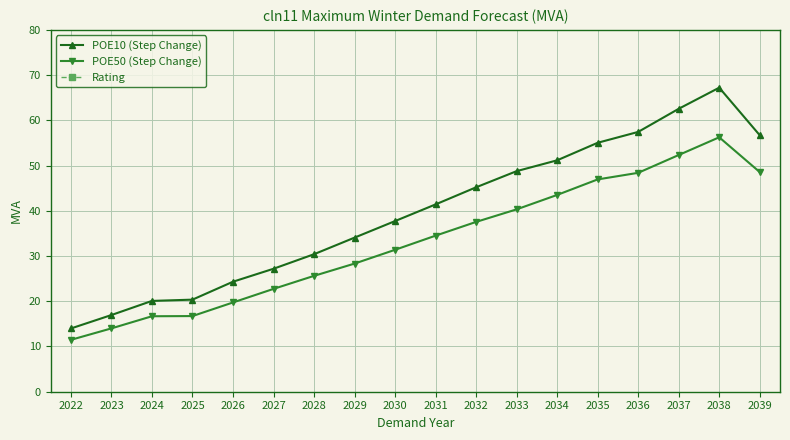

Is it true that POE50 (Step Change) equals 39.7 at 2029?

False